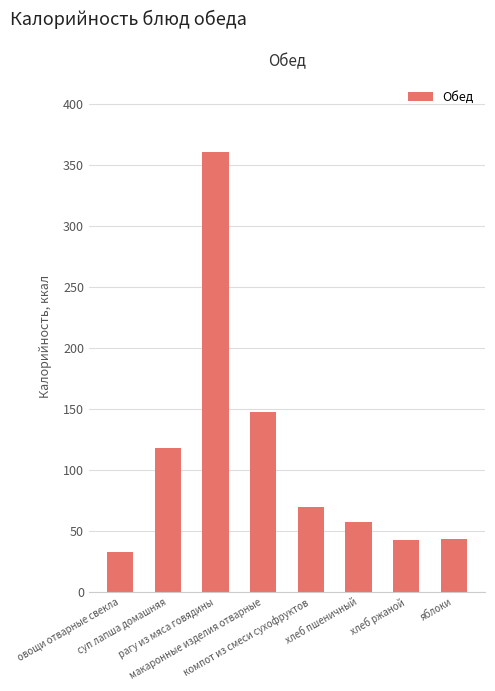

The chart shows a value of 82 at хлеб пшеничный. True or false?

False